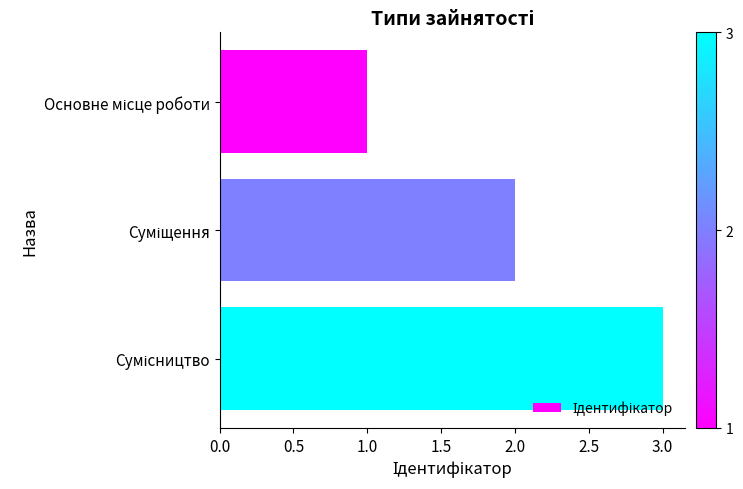

What is the difference between the maximum and second lowest values?

1